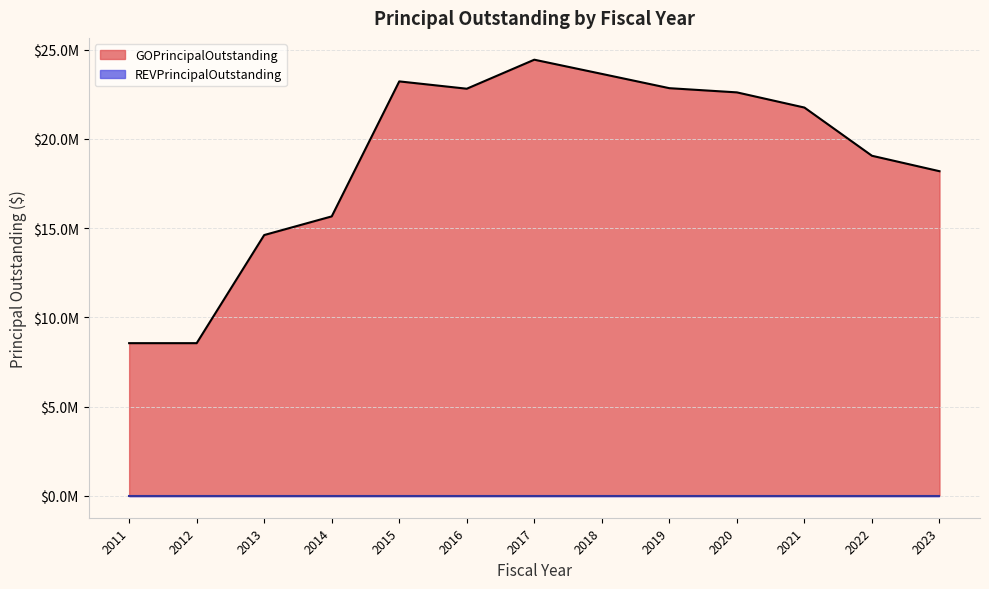

At which category does the chart reach its minimum across all series?

2011